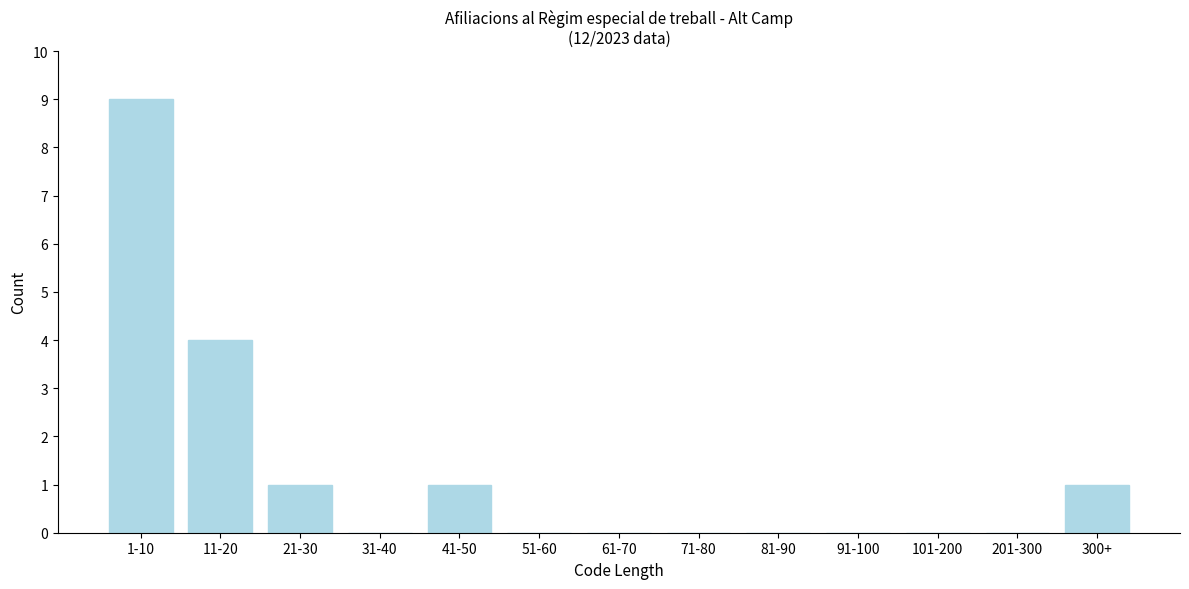

Reading left to right, what are all the values shown in this chart?

1-10=9	11-20=4	21-30=1	31-40=0	41-50=1	51-60=0	61-70=0	71-80=0	81-90=0	91-100=0	101-200=0	201-300=0	300+=1